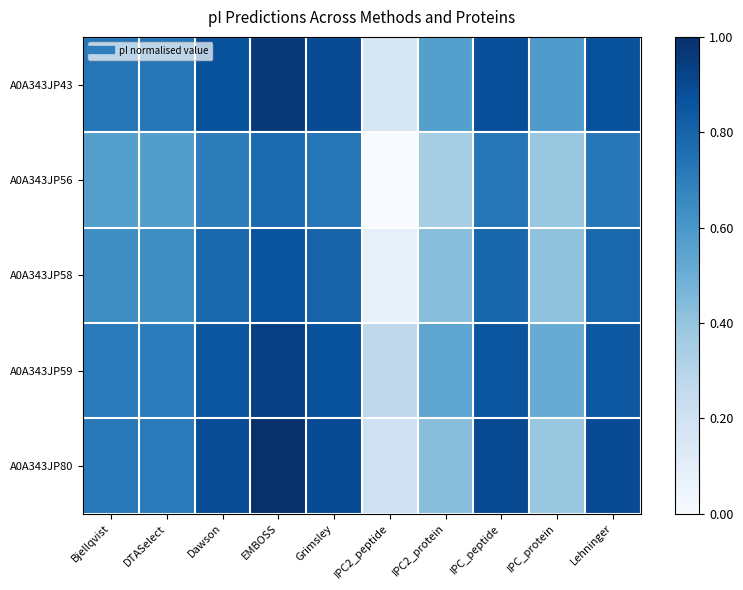

Which series has the largest total across all categories?

A0A343JP43